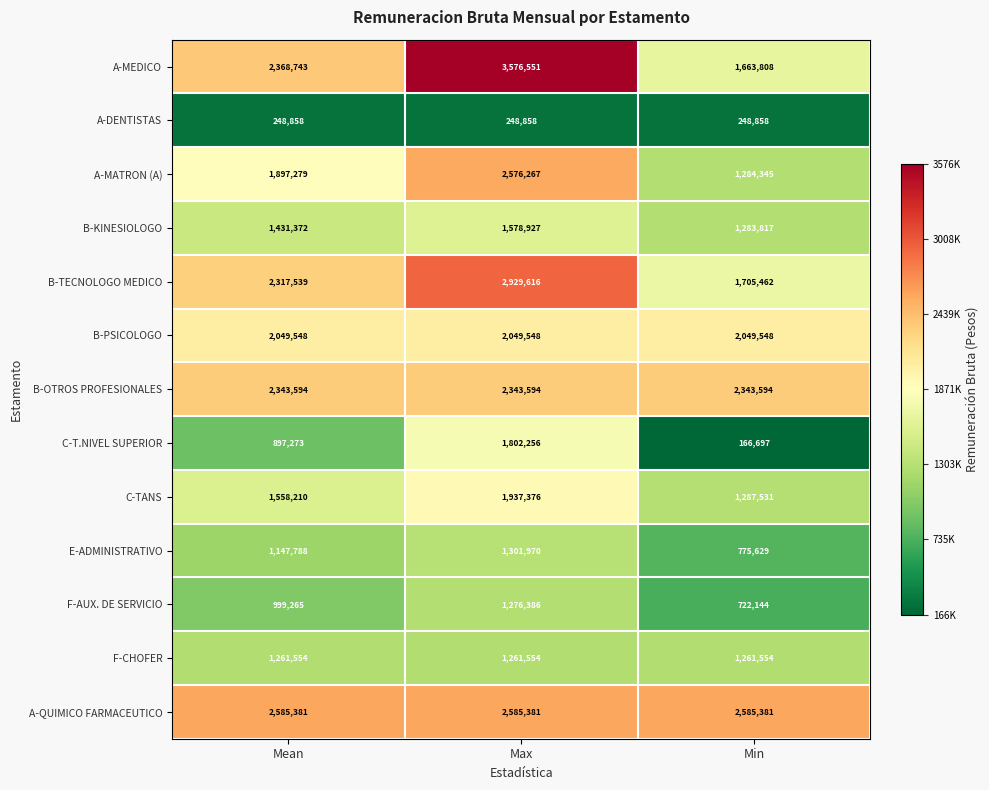

What is the maximum value for B-OTROS PROFESIONALES?

2343594